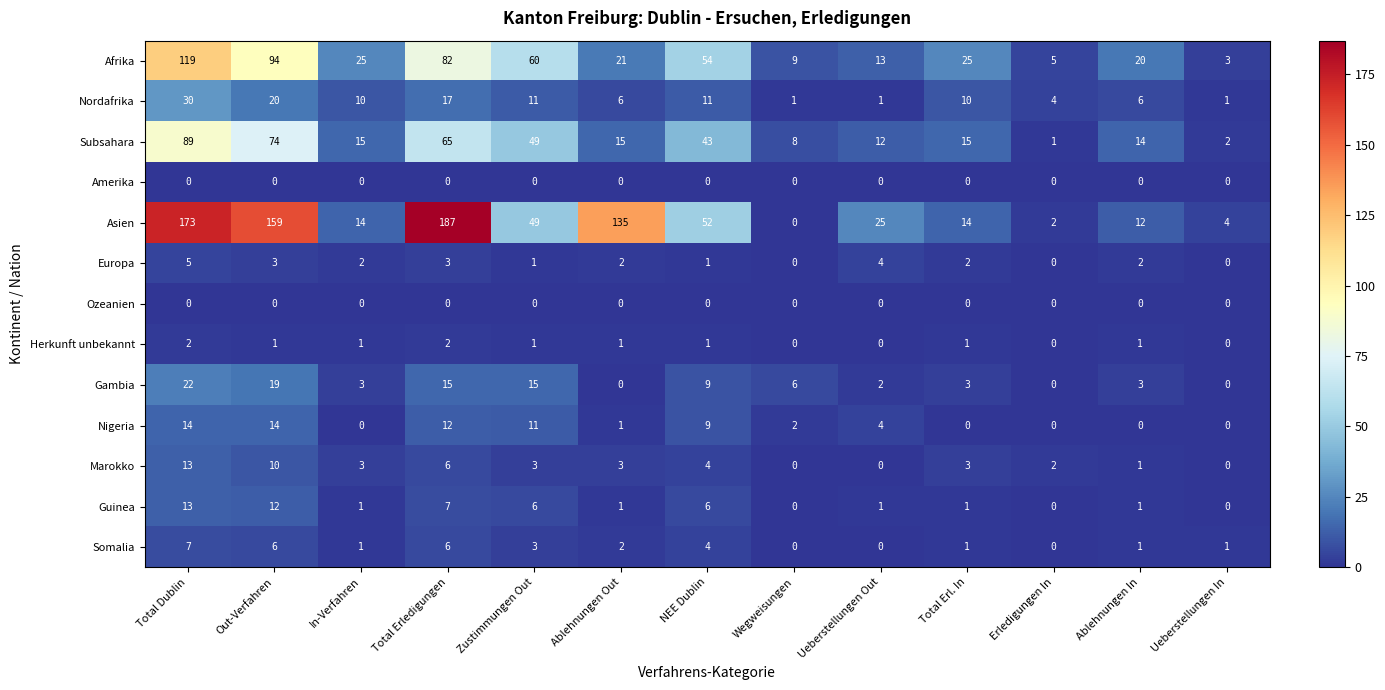

Count the Somalia values in the range 1 to 4.

7